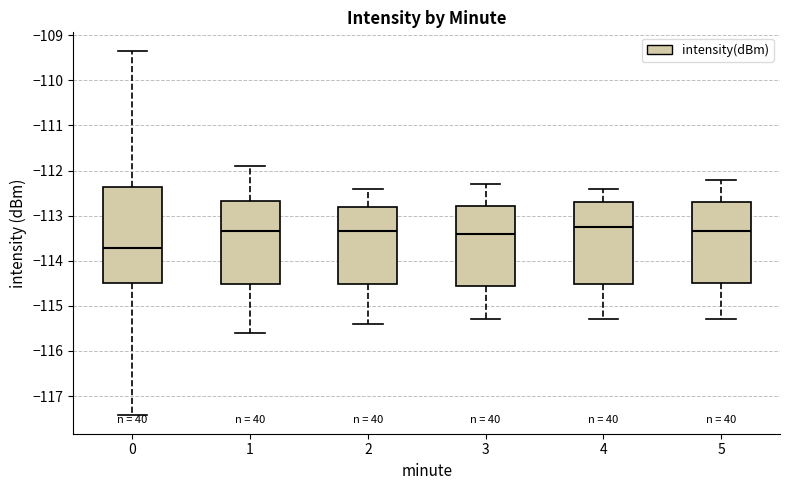

Reading left to right, transcribe this box plot: for each box, give where its median line is, the range the box spans, and where its two whiskers end, as read against the y-axis. The values are not printed on the chart, so give them approximately, as read against the axis.

0: median -113.7, box -114.5 to -112.4, whiskers -117.4 to -109.3
1: median -113.3, box -114.5 to -112.7, whiskers -115.6 to -111.9
2: median -113.3, box -114.5 to -112.8, whiskers -115.4 to -112.4
3: median -113.4, box -114.5 to -112.8, whiskers -115.3 to -112.3
4: median -113.2, box -114.5 to -112.7, whiskers -115.3 to -112.4
5: median -113.3, box -114.5 to -112.7, whiskers -115.3 to -112.2